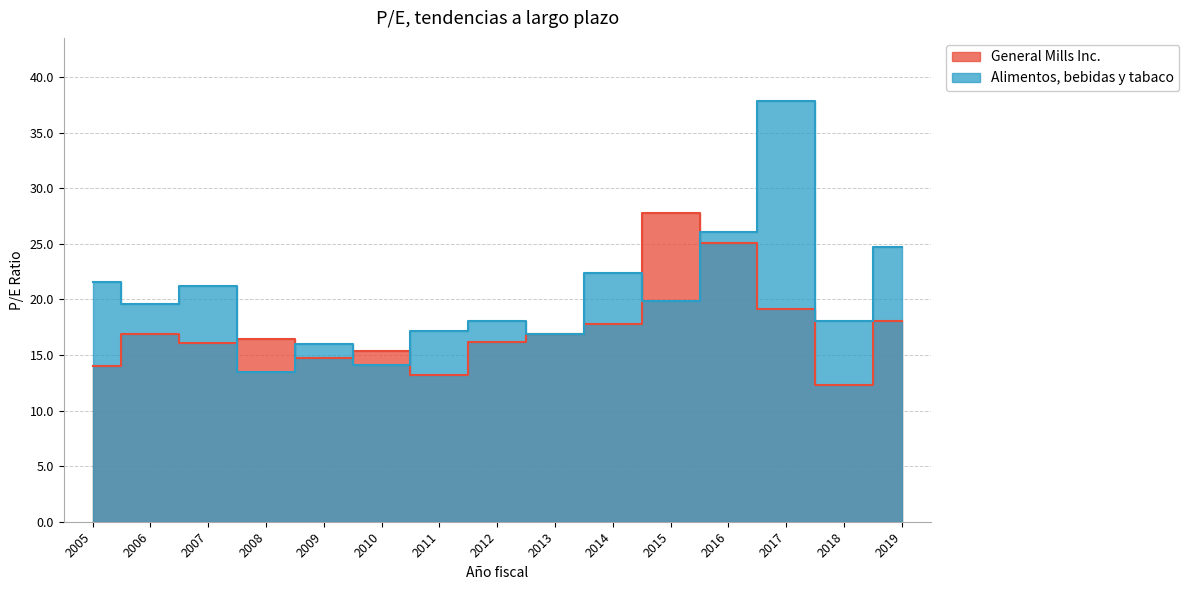

At which label does Alimentos, bebidas y tabaco first exceed 19?

2005